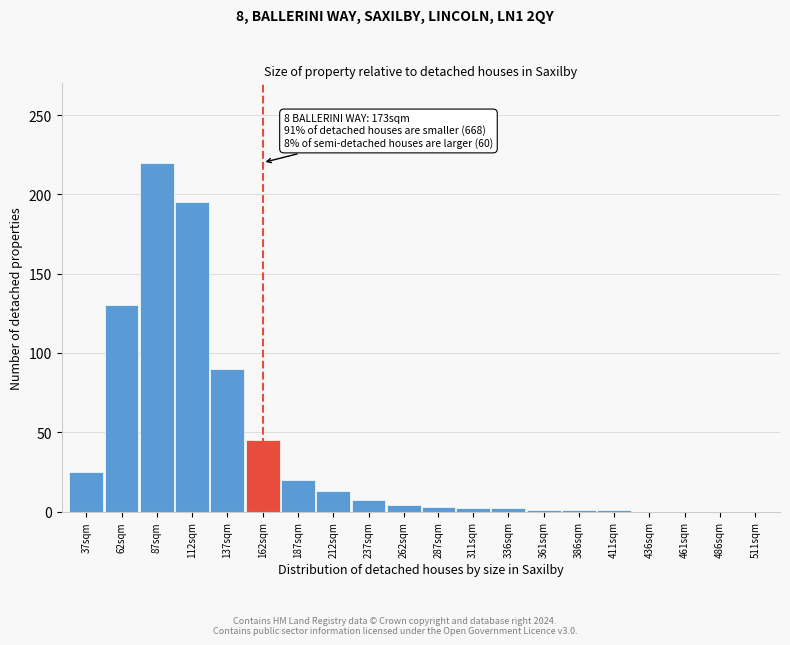

Is it true that the value at 137sqm is 90?

True